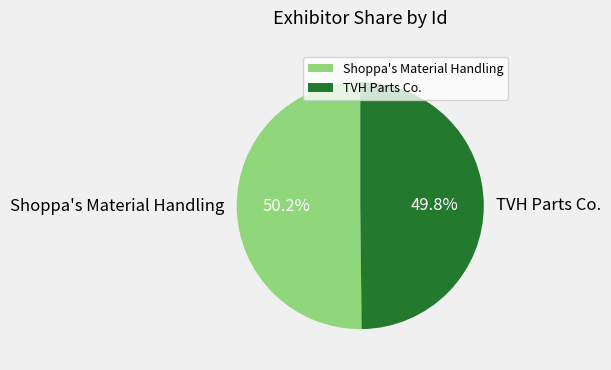

What percentage is the TVH Parts Co. slice, to the nearest percent?

50%